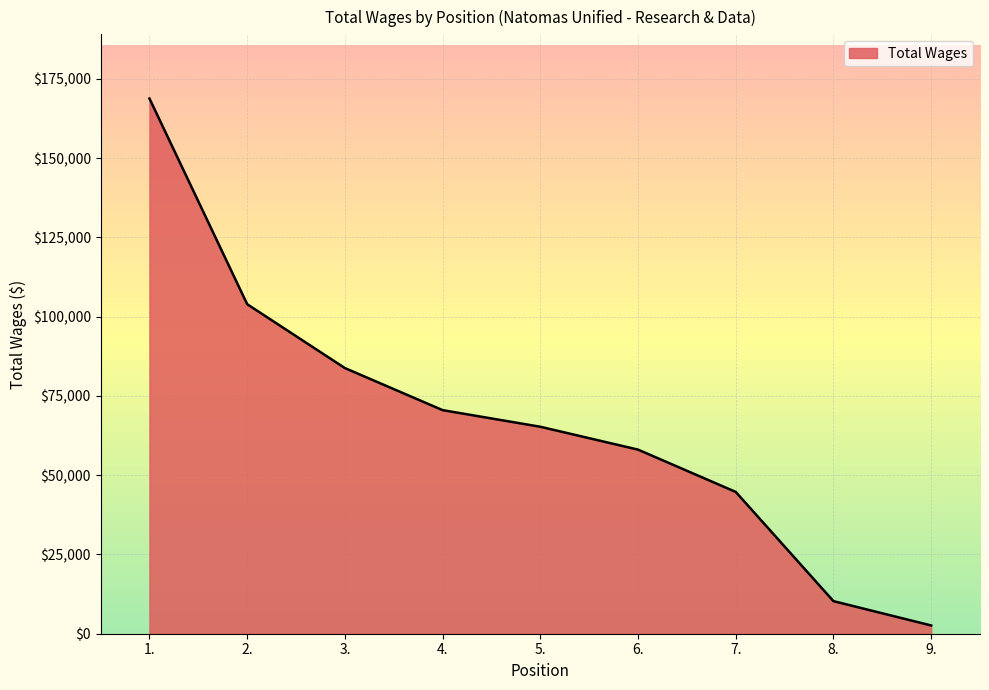

At which category does the chart reach its minimum across all series?

9.